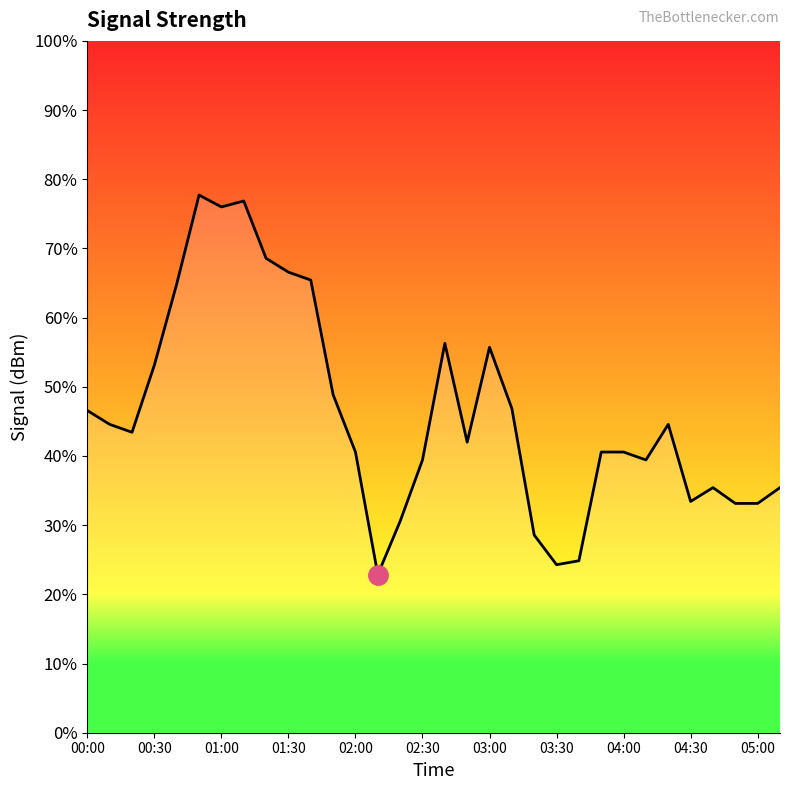

Does the chart have visible grid lines?

No